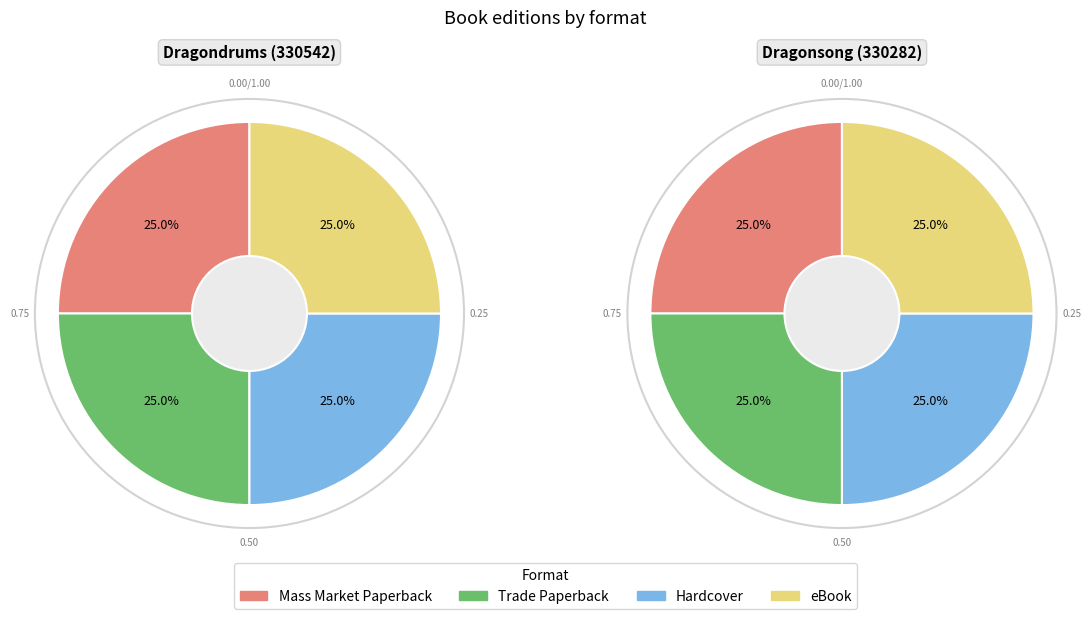

Is it true that Mass Market Paperback is 38% of the pie?

False